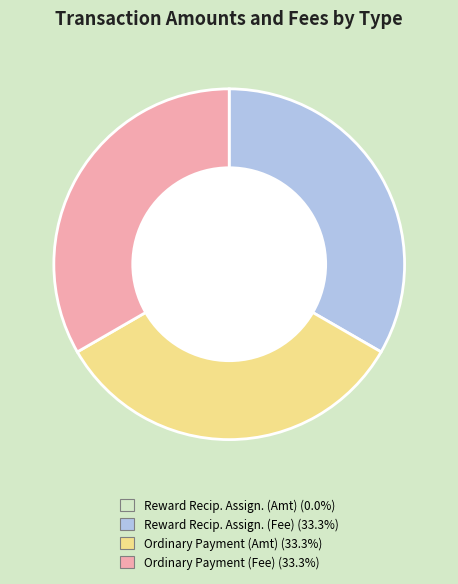

Is there a majority slice in this chart?

No